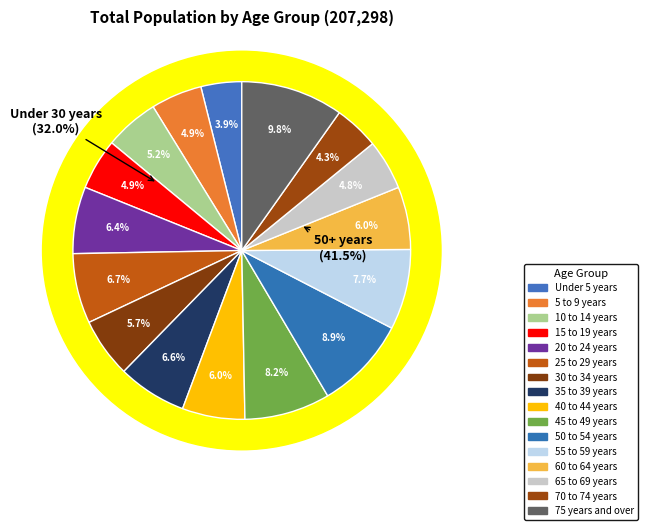

What is the change in value from 5 to 9 years to 75 years and over?

+4.9